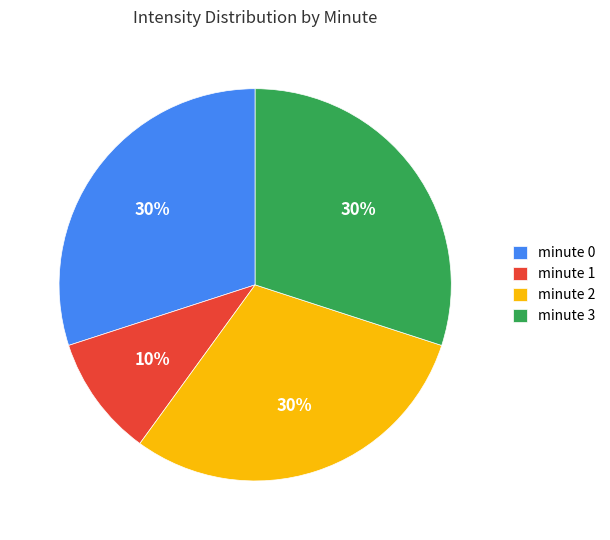

Does minute 2 represent more than half of the total?

No